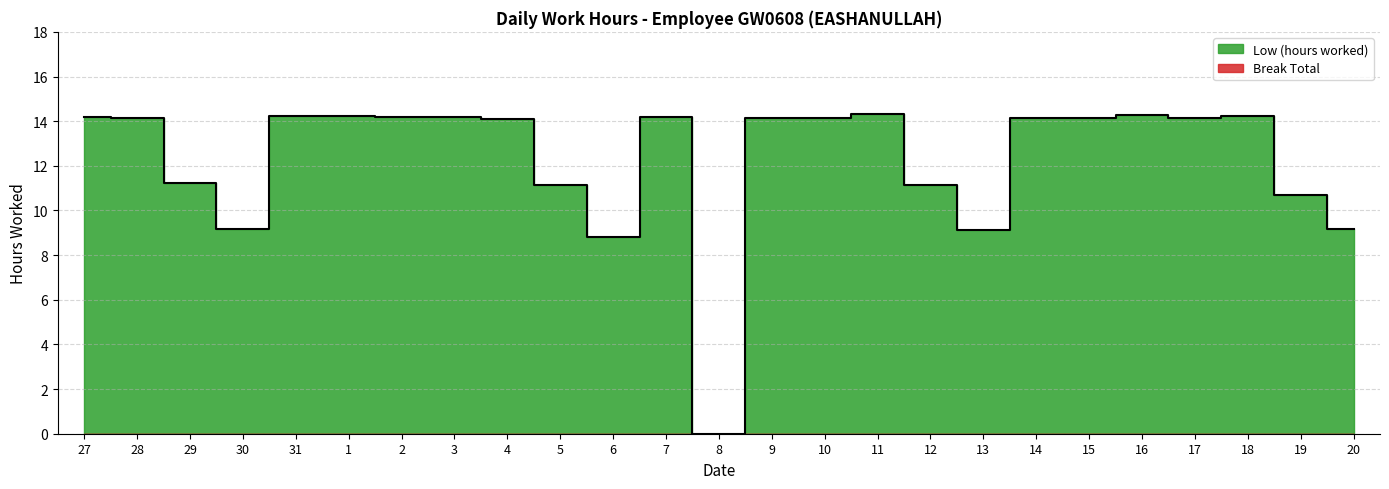

The chart shows a value of 8.8 at 6. True or false?

True